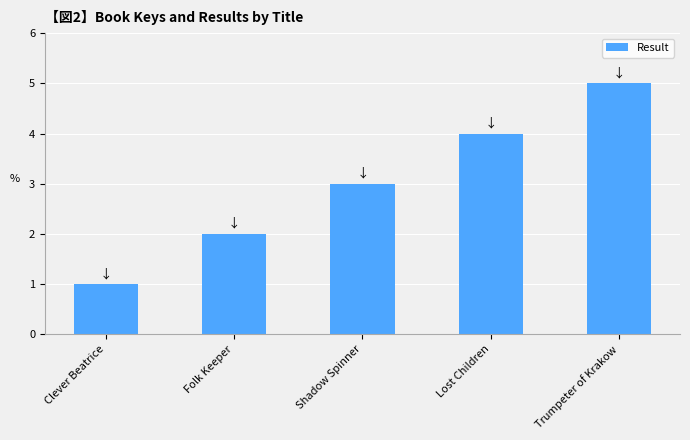

Between Clever Beatrice and Shadow Spinner, which is larger?

Shadow Spinner